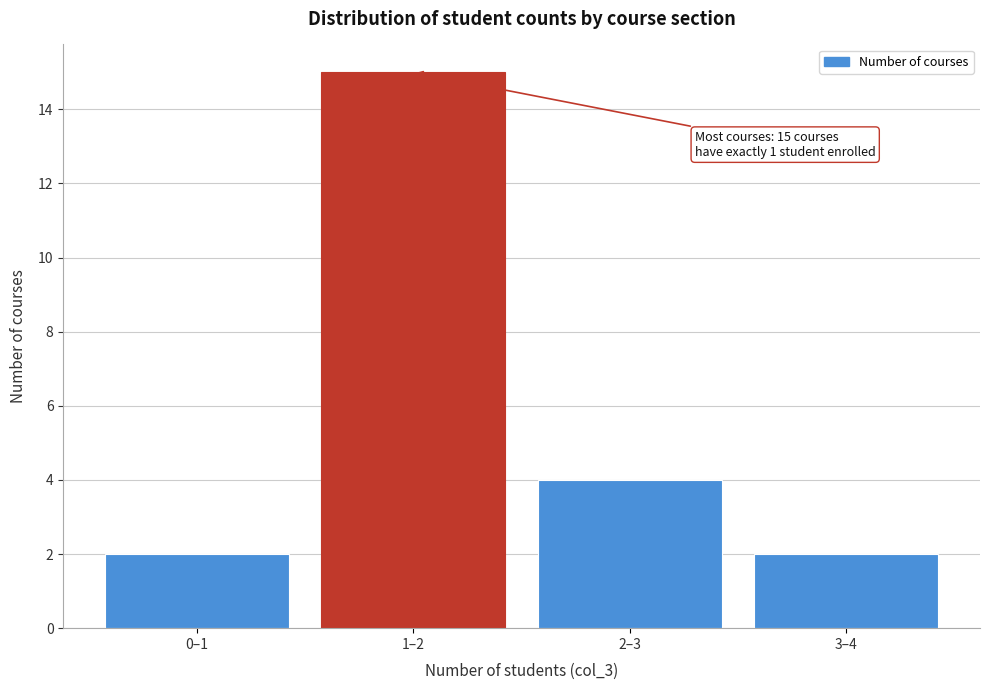

Reading left to right, list all the values displayed in this chart.

0–1=2	1–2=15	2–3=4	3–4=2